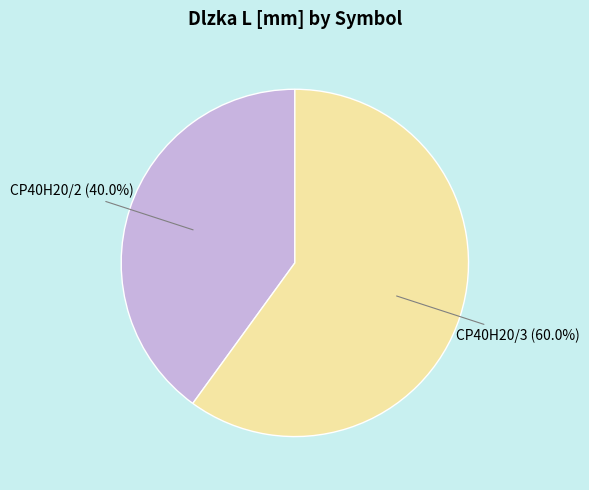

What portion of the pie excludes CP40H20/2?

60.0%